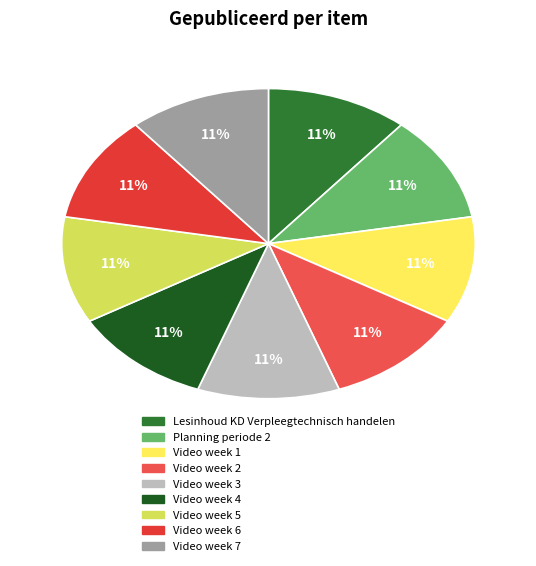

What is the ratio of the value at Lesinhoud KD Verpleegtechnisch handelen to the value at Video week 1?

1.0